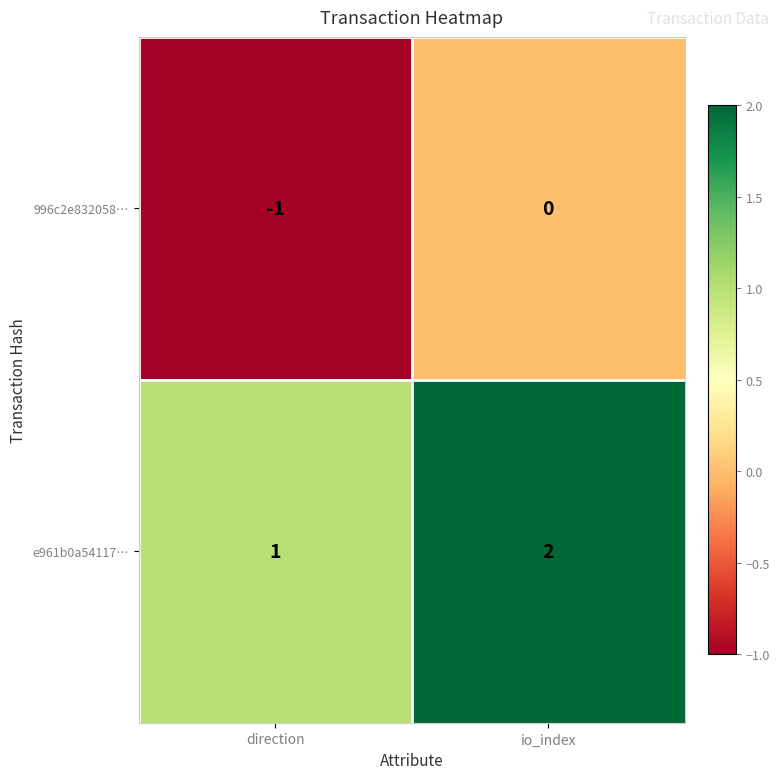

How many categories are shown in the chart?

2